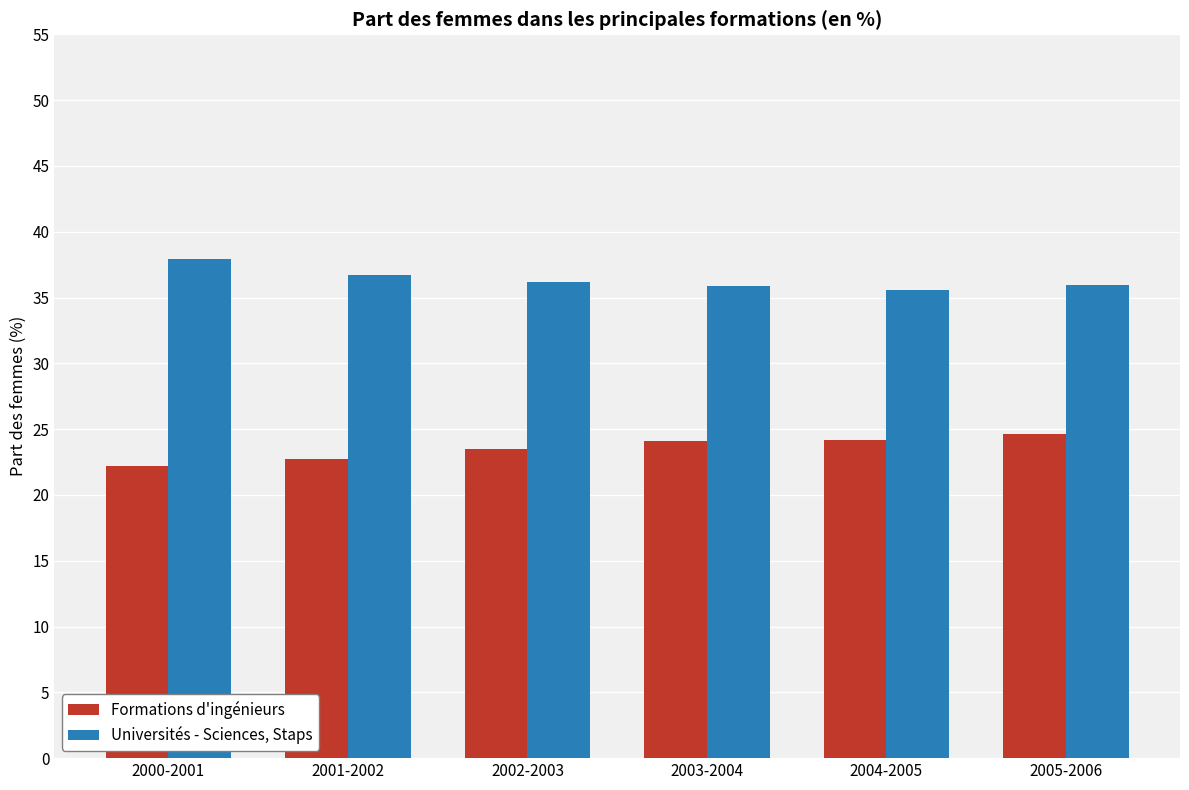

Does the chart contain any negative values?

No